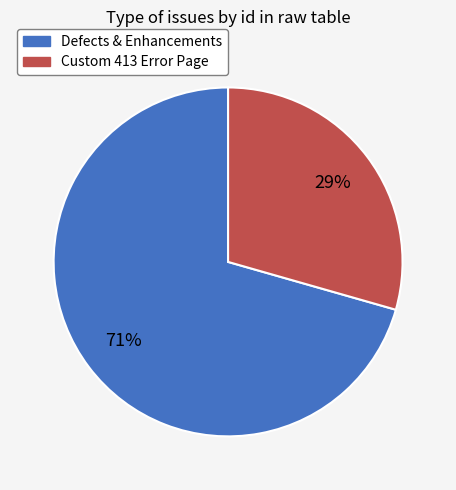

To the nearest percent, what is the average slice percentage?

50%